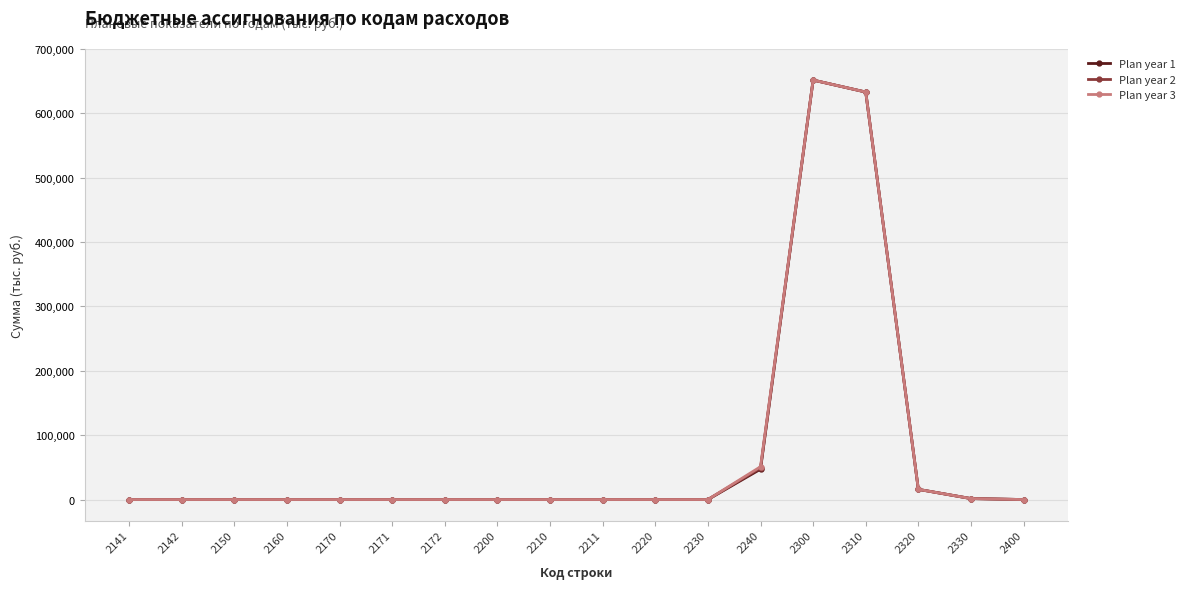

Reading left to right, list all the values displayed in this chart.

Plan year 1: 0	0	0	0	0	0	0	0	0	0	0	0	47200	651721	633121	15800	1500	0
Plan year 2: 0	0	0	0	0	0	0	0	0	0	0	0	49100	651721	633121	15800	1500	0
Plan year 3: 0	0	0	0	0	0	0	0	0	0	0	0	51000	651721	633121	15800	1500	0